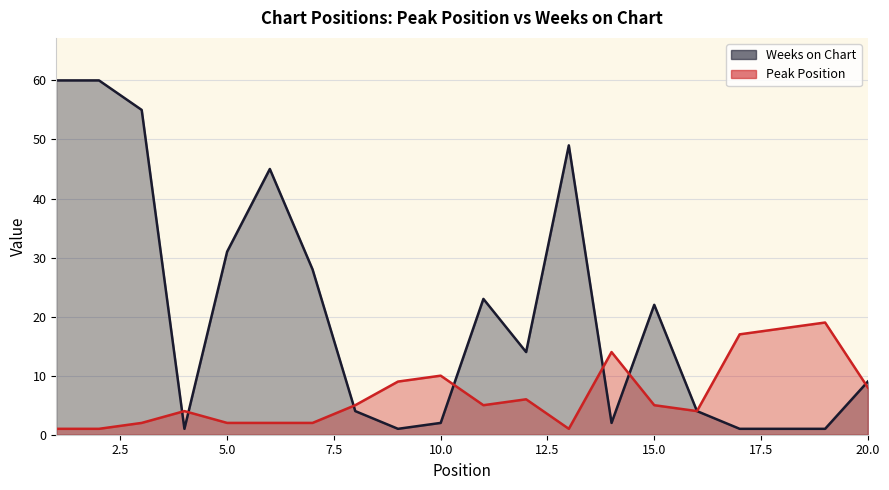

Between 2 and 9, which series saw the biggest shift?

Weeks on Chart